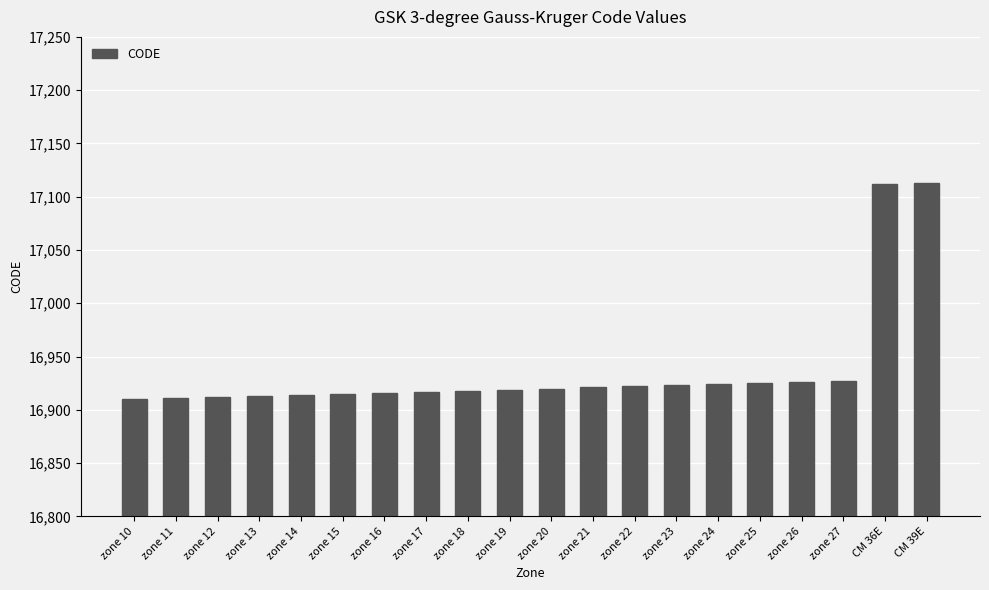

What position from the left is zone 20?

11